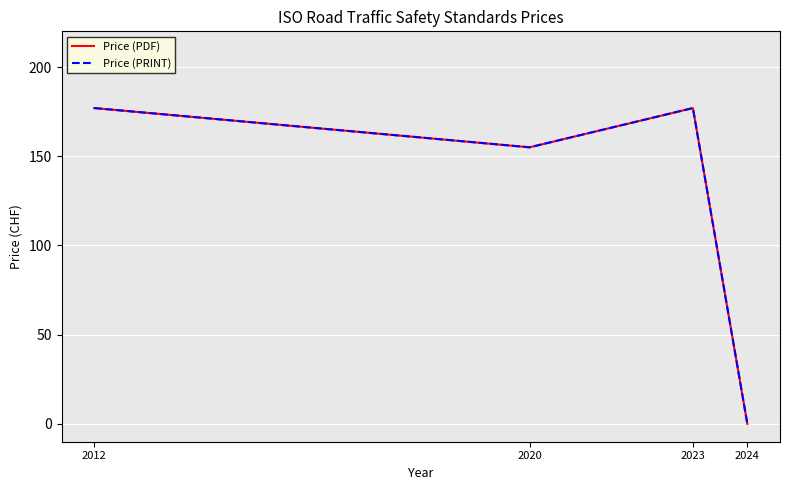

Does the chart have visible grid lines?

Yes